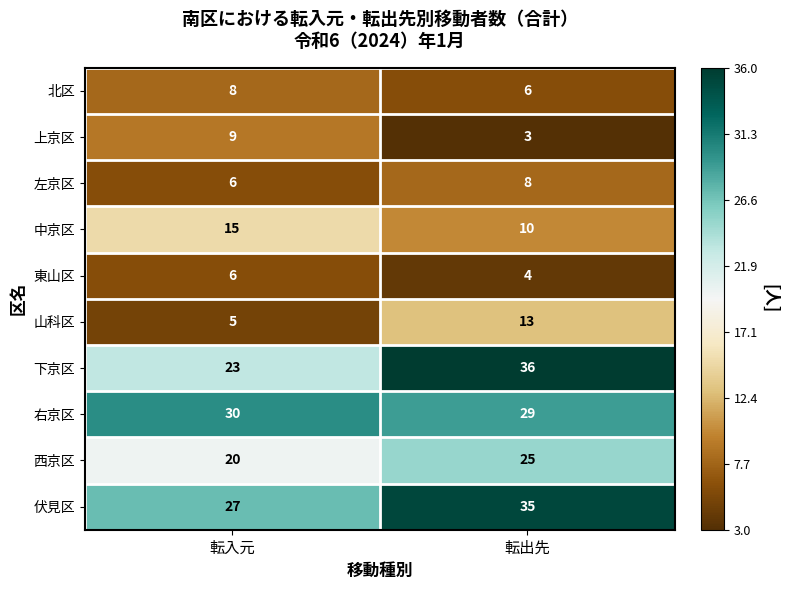

Read the 左京区 value at 転入元.

6